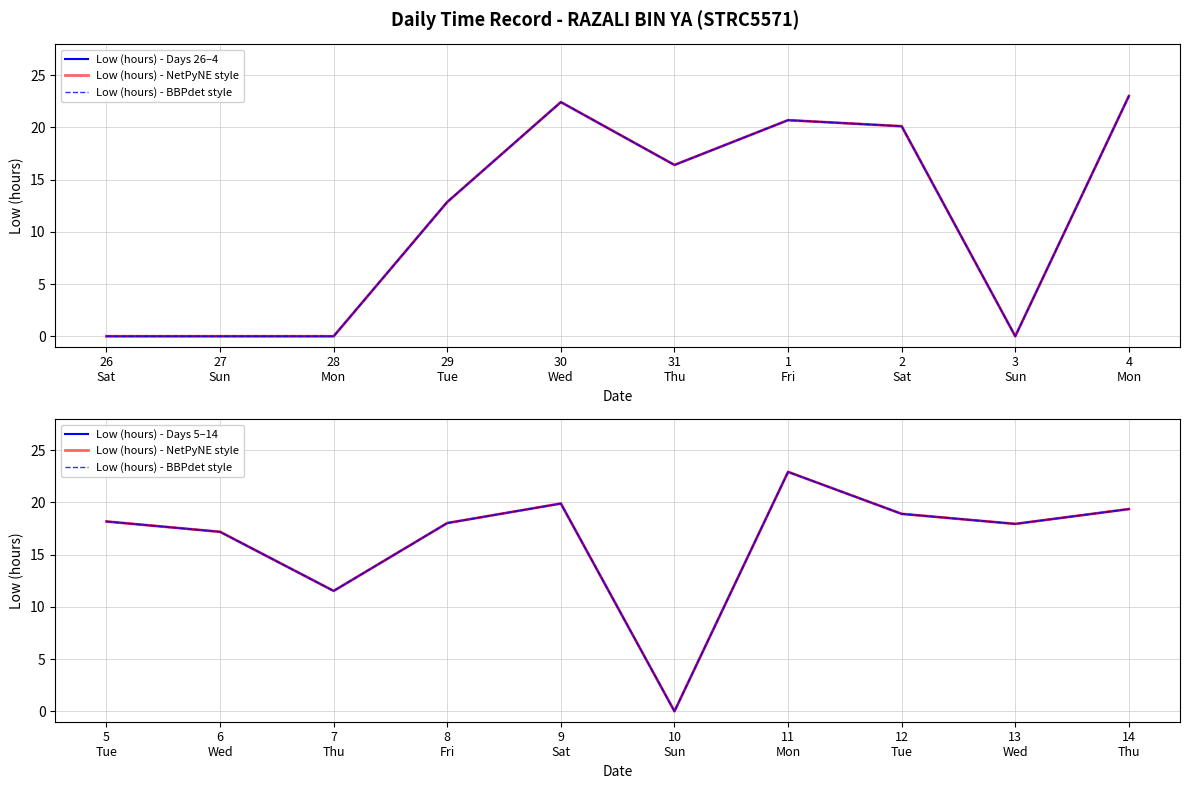

At which category does Low (hours) - BBPdet style reach its first local peak?

9 Sat